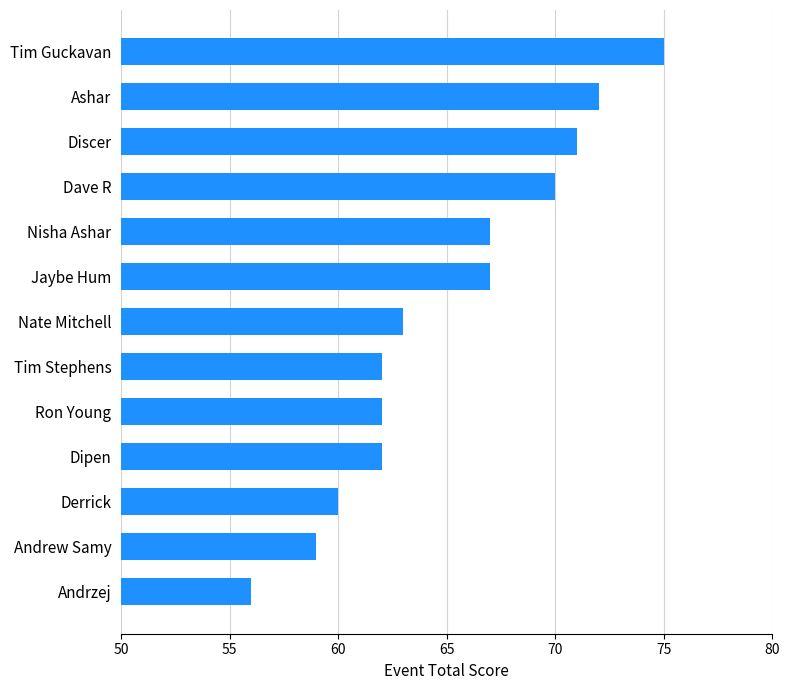

The value at Derrick is 41. True or false?

False